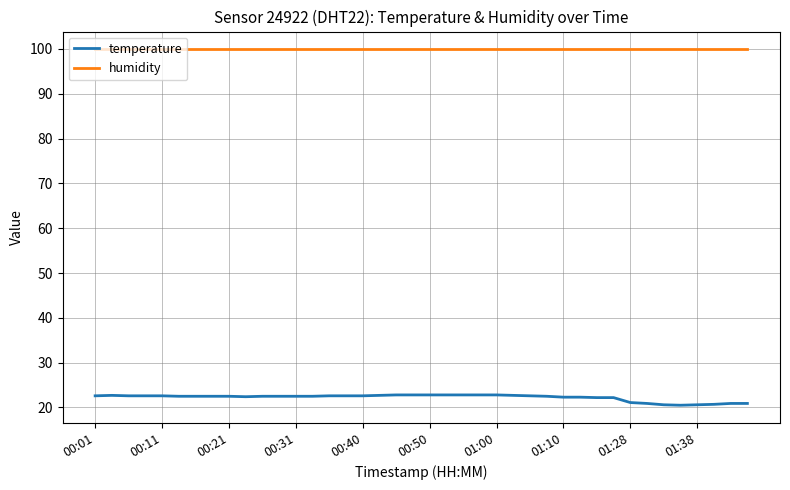

Which series has the largest total across all categories?

humidity